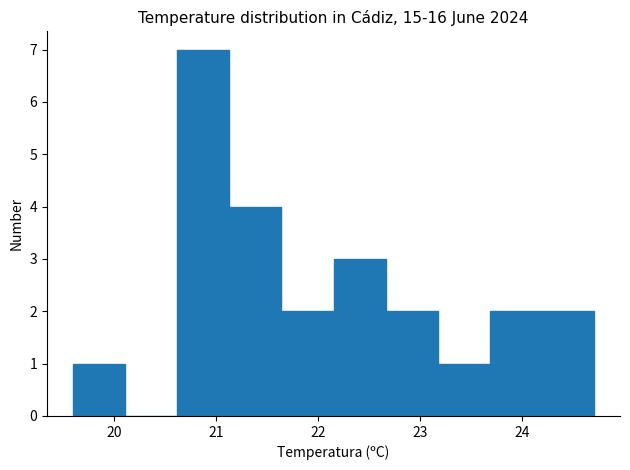

Reading left to right, list every bar in this chart as the range it spans on the x-axis followed by its height. Neither the bar edges nor the heights are printed on the chart, so give them approximately, as read against the axes.

19.60 to 20.11: 1
20.11 to 20.62: 0
20.62 to 21.13: 7
21.13 to 21.64: 4
21.64 to 22.15: 2
22.15 to 22.66: 3
22.66 to 23.17: 2
23.17 to 23.68: 1
23.68 to 24.19: 2
24.19 to 24.70: 2